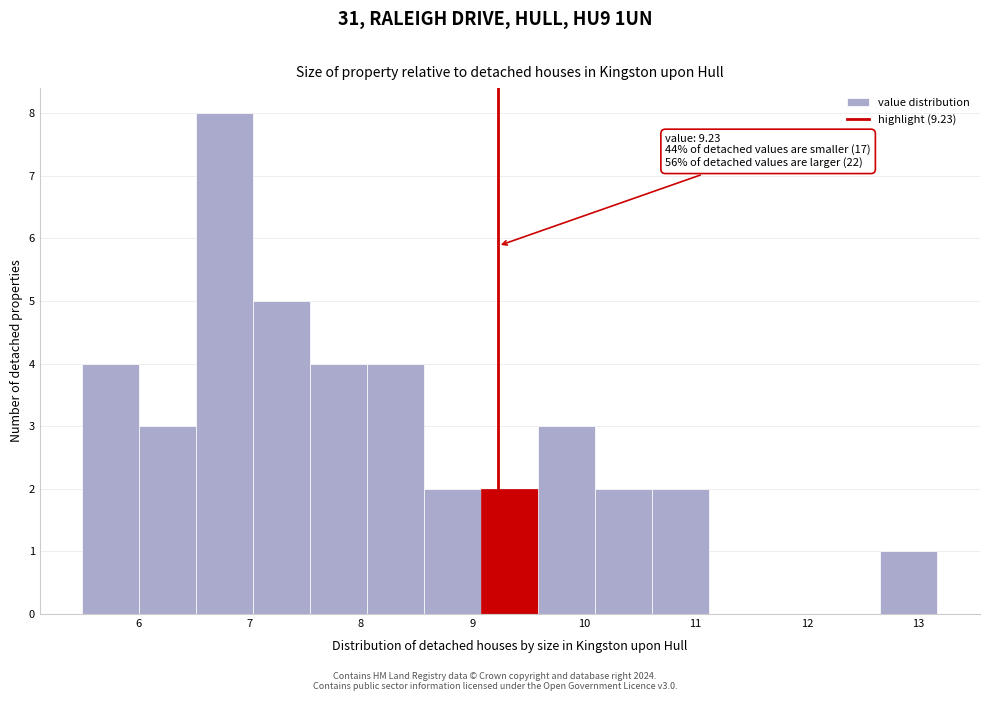

Over which range of the x-axis is the bar tallest?

6.5 to 7.0